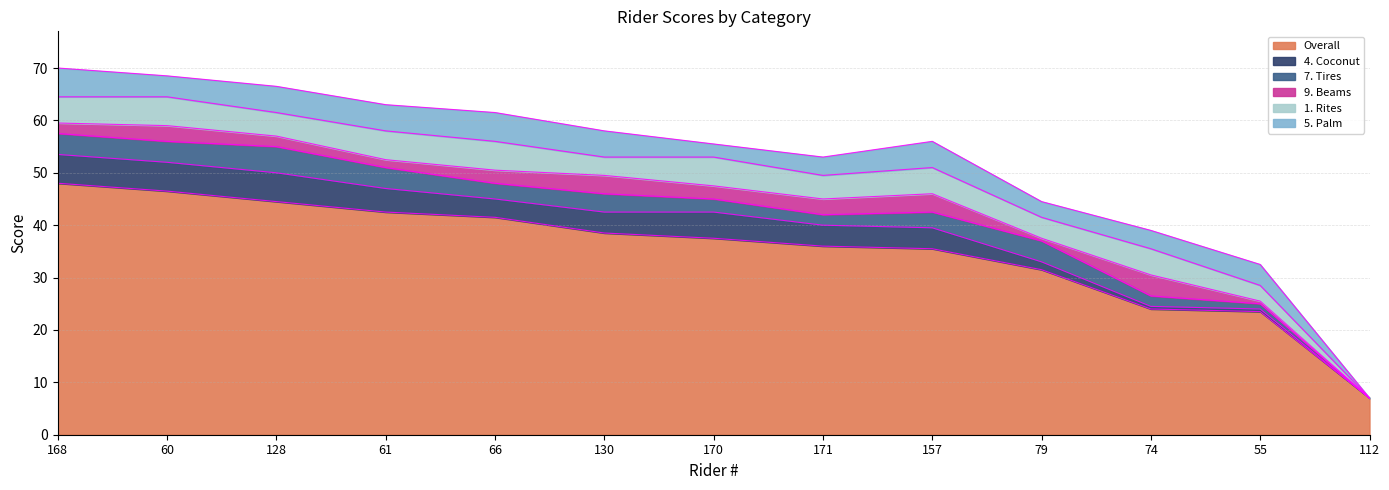

Reading left to right, transcribe all the data shown in this chart.

Overall: 168=48.0	60=46.5	128=44.5	61=42.5	66=41.5	130=38.5	170=37.5	171=36.0	157=35.5	79=31.5	74=24.0	55=23.5	112=7.0
4. Coconut: 168=5.5	60=5.5	128=5.5	61=4.5	66=3.5	130=4.0	170=5.0	171=4.0	157=4.0	79=1.5	74=0.5	55=0.5	112=0.0
7. Tires: 168=4.0	60=4.0	128=5.0	61=4.0	66=3.0	130=3.5	170=2.5	171=2.0	157=3.0	79=4.0	74=2.0	55=1.0	112=0.0
9. Beams: 168=2.0	60=3.0	128=2.0	61=1.5	66=2.5	130=3.5	170=2.5	171=3.0	157=3.5	79=0.5	74=4.0	55=0.5	112=0.0
1. Rites: 168=5.0	60=5.5	128=4.5	61=5.5	66=5.5	130=3.5	170=5.5	171=4.5	157=5.0	79=4.0	74=5.0	55=3.0	112=0.0
5. Palm: 168=5.5	60=4.0	128=5.0	61=5.0	66=5.5	130=5.0	170=2.5	171=3.5	157=5.0	79=3.0	74=3.5	55=4.0	112=0.0